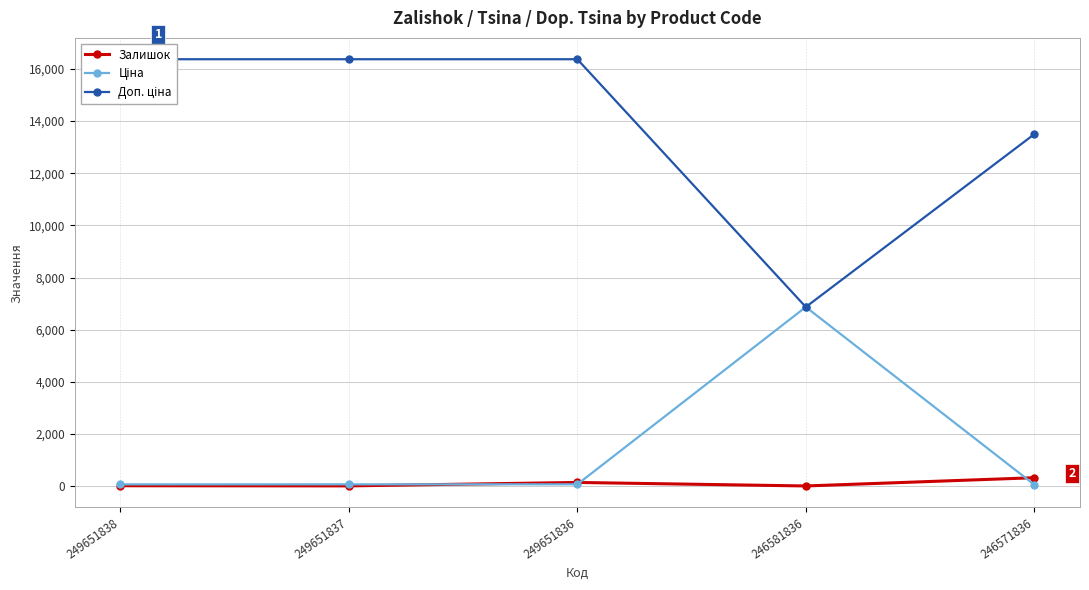

Does the chart display data point markers on the line(s)?

Yes